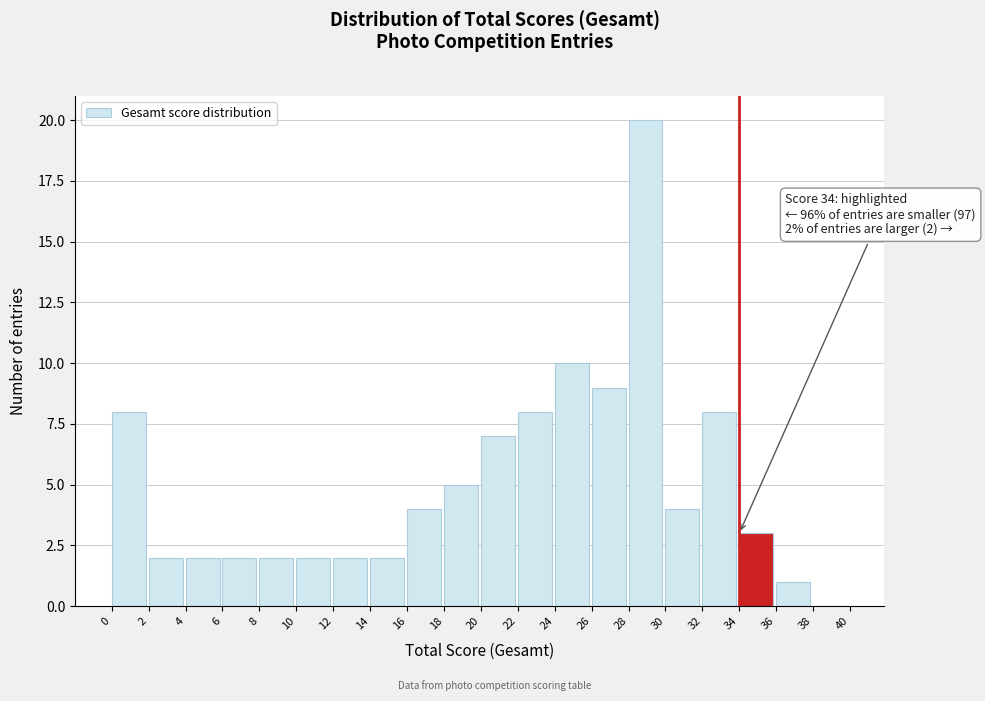

Over which range of the x-axis is the bar tallest?

28 to 30